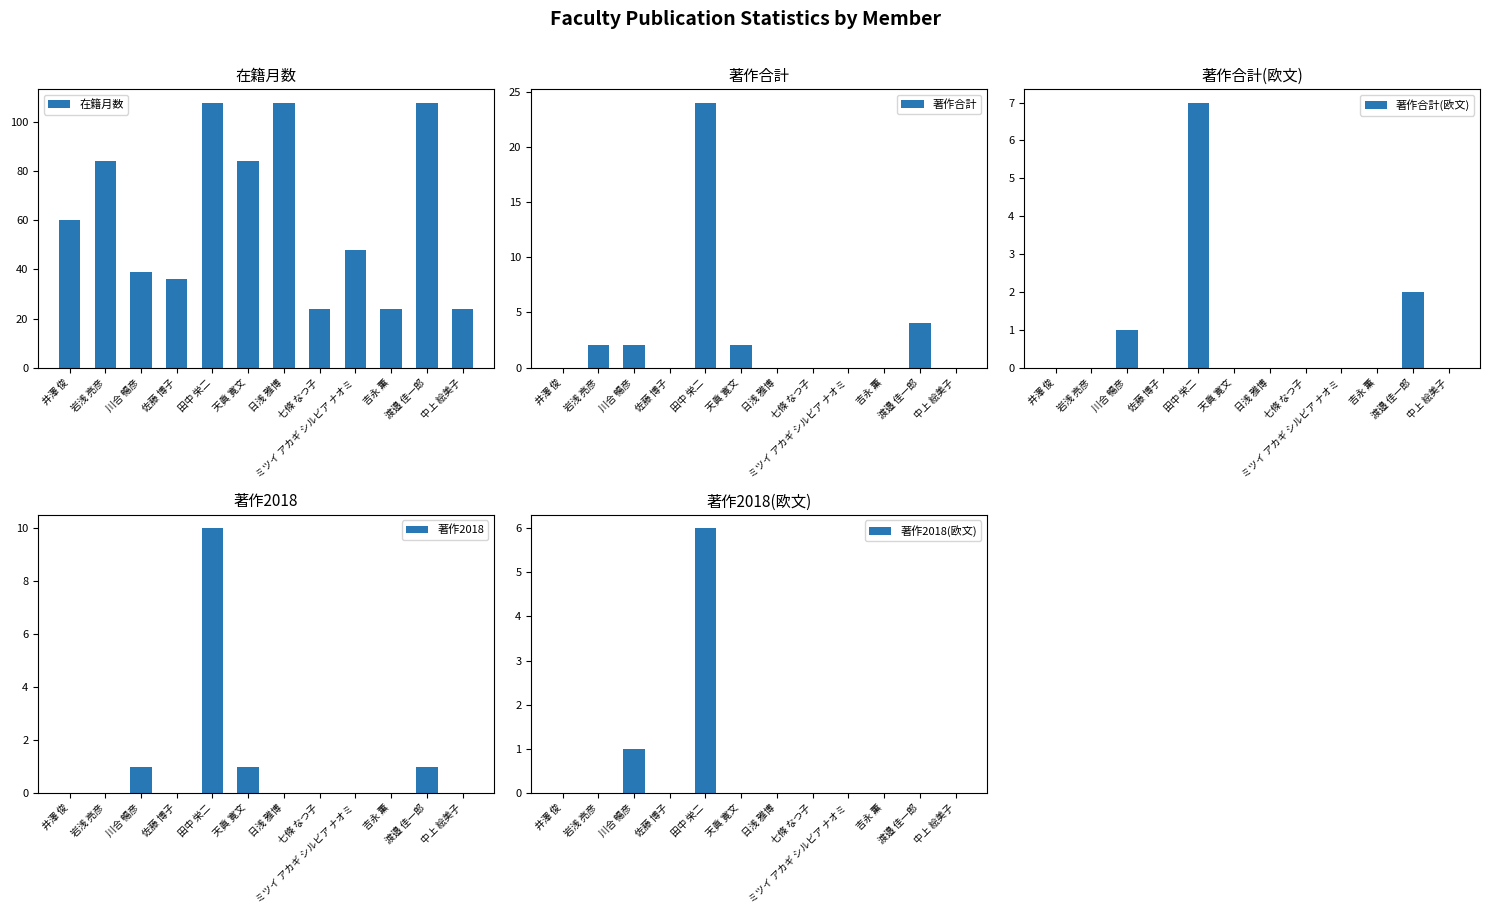

Between 七條 なつ子 and 渡邉 佳一郎, which series saw the biggest shift?

在籍月数